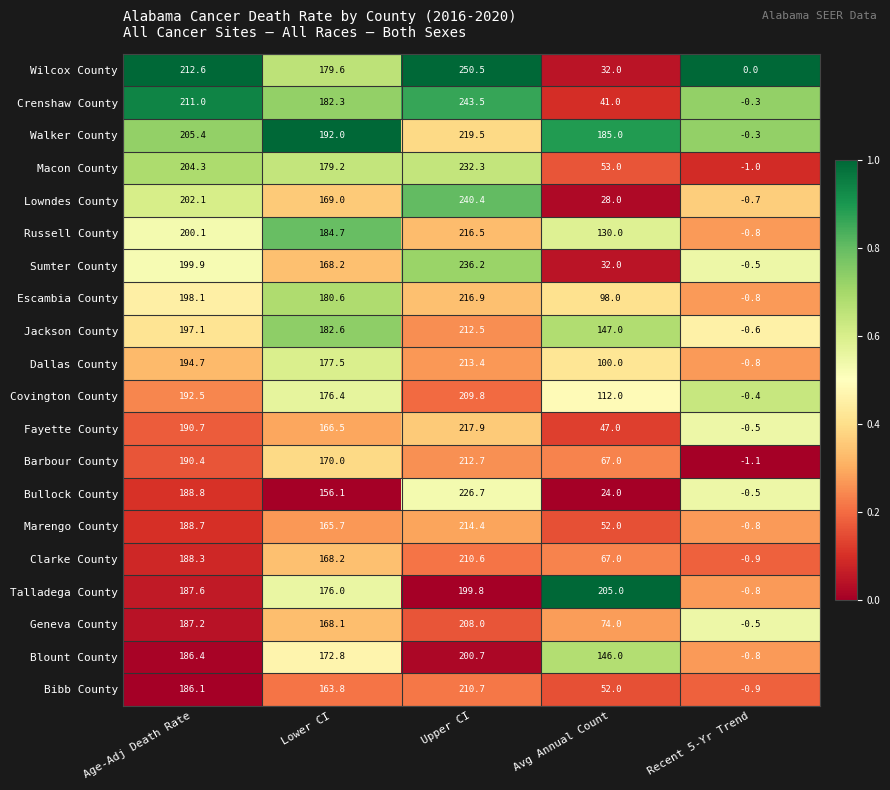

Which label corresponds to the largest value in the chart?

Upper CI